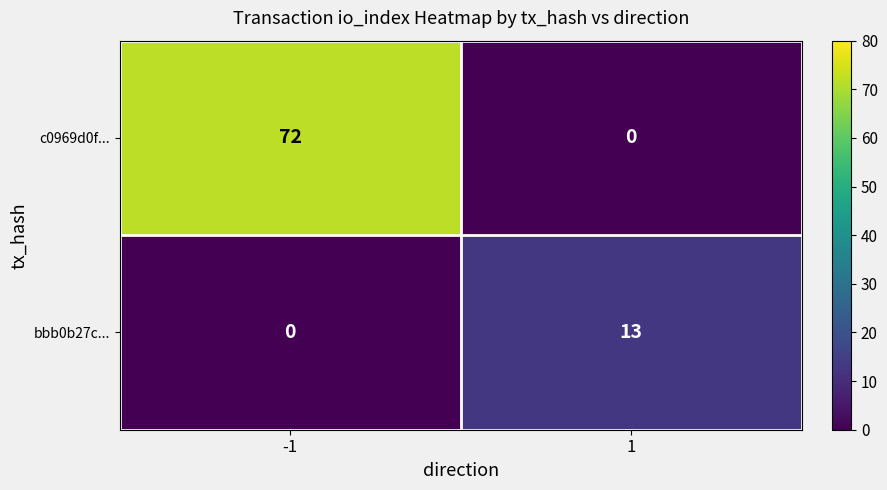

The value of bbb0b27c... at -1 is 0. True or false?

True